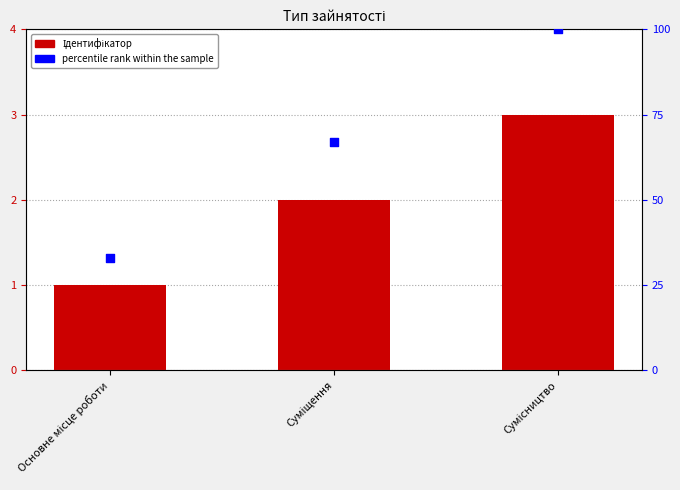

Which series has the largest total across all categories?

percentile rank within the sample